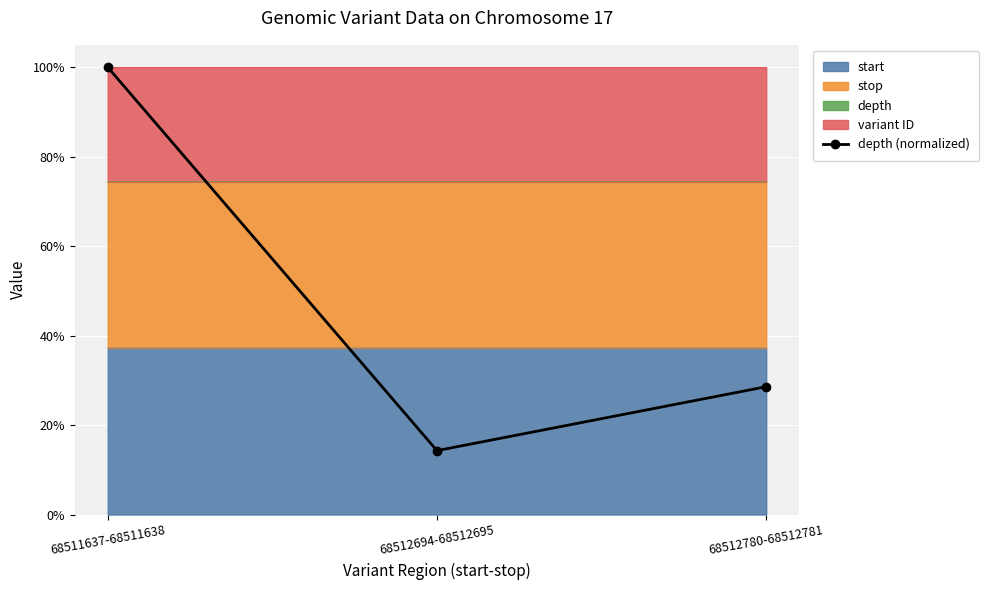

What is the difference between the values at 68512694-68512695 and 68511637-68511638?

85.7